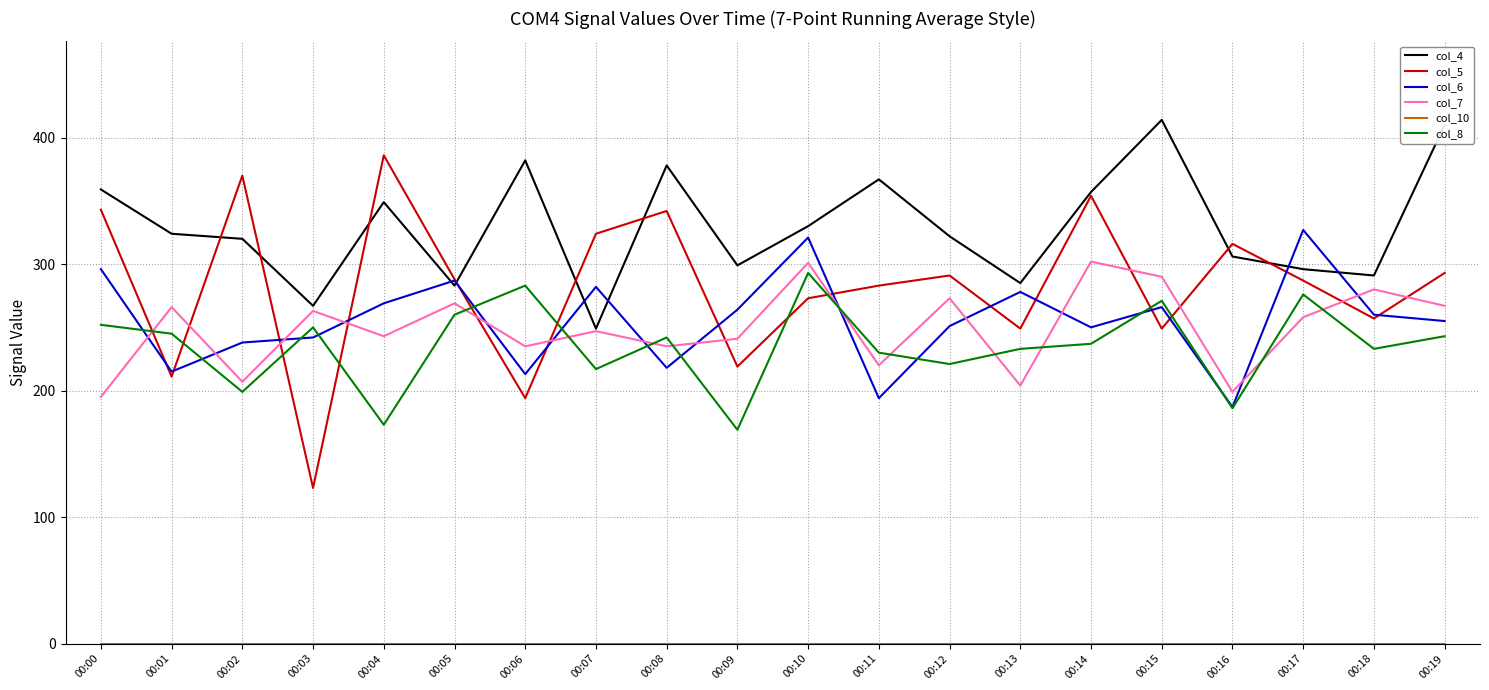

What is the difference between the highest and lowest values at 00:12?

322